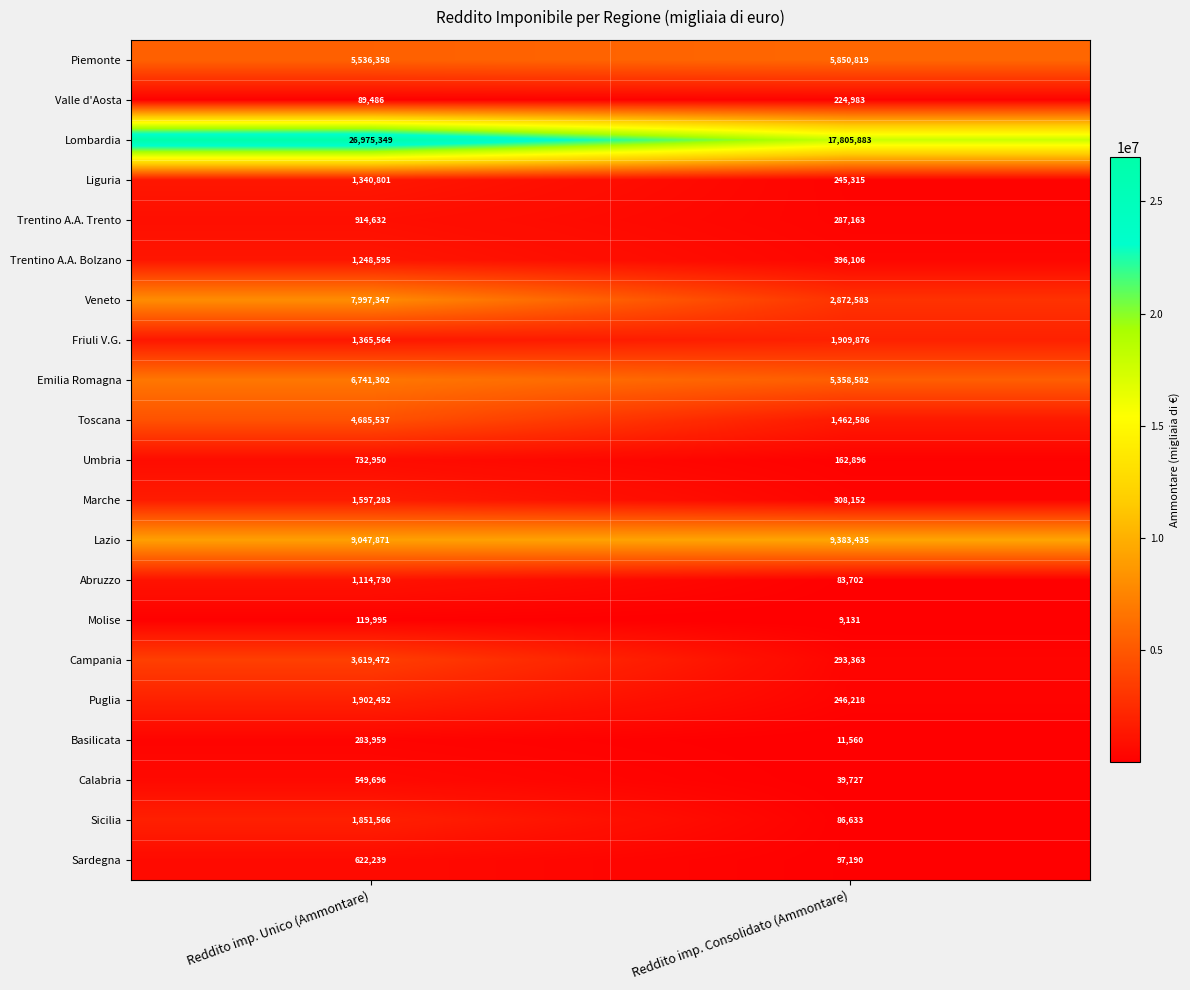

Which series has the largest total across all categories?

Lombardia